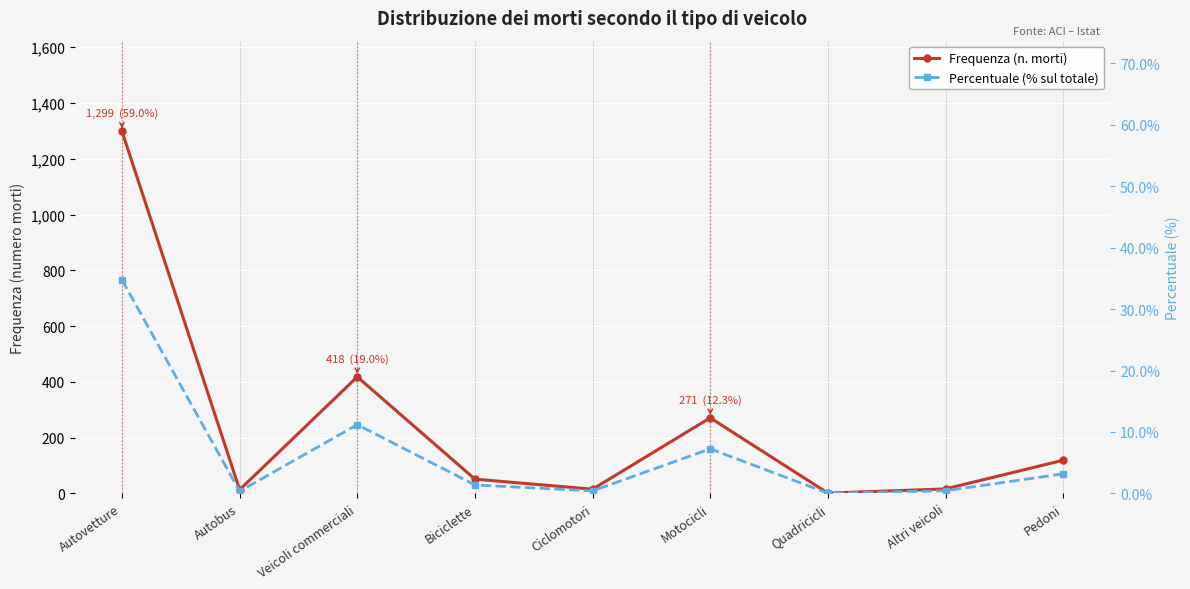

True or false: Frequenza (n. morti) and Percentuale (% sul totale) intersect in this chart.

False